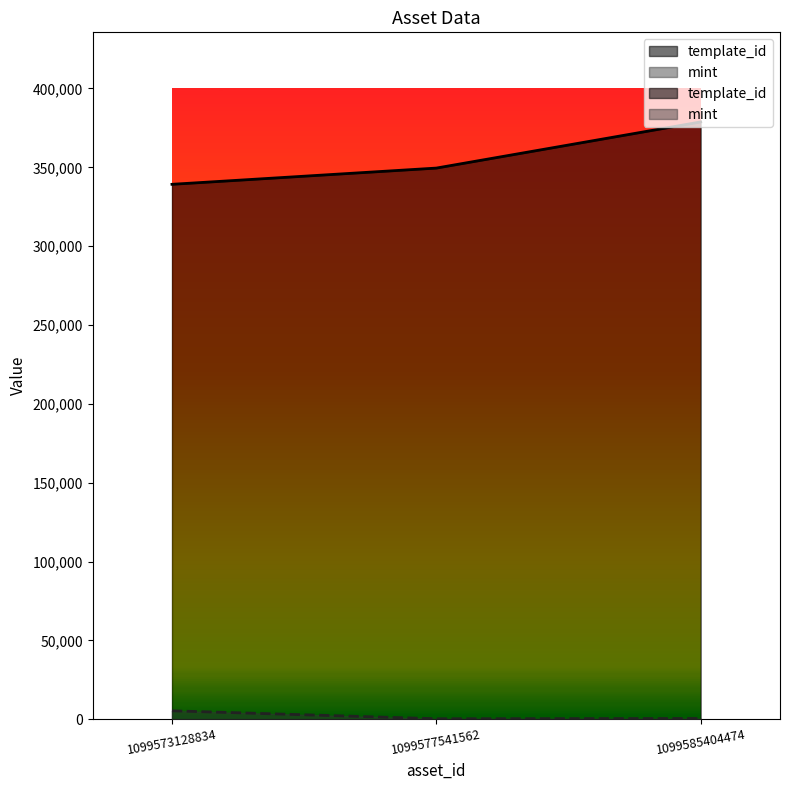

What is the sum of the mint values at 1099577541562 and 1099573128834?

5586